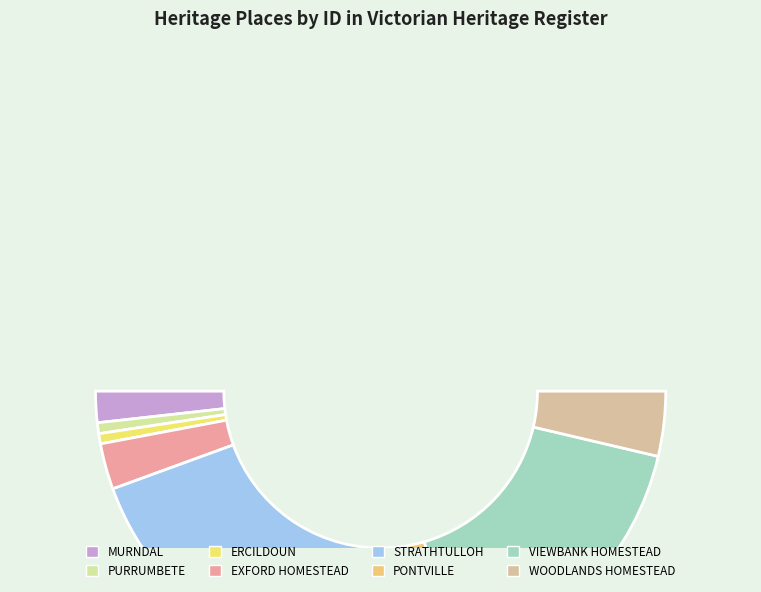

Which slice is the smallest?

ERCILDOUN